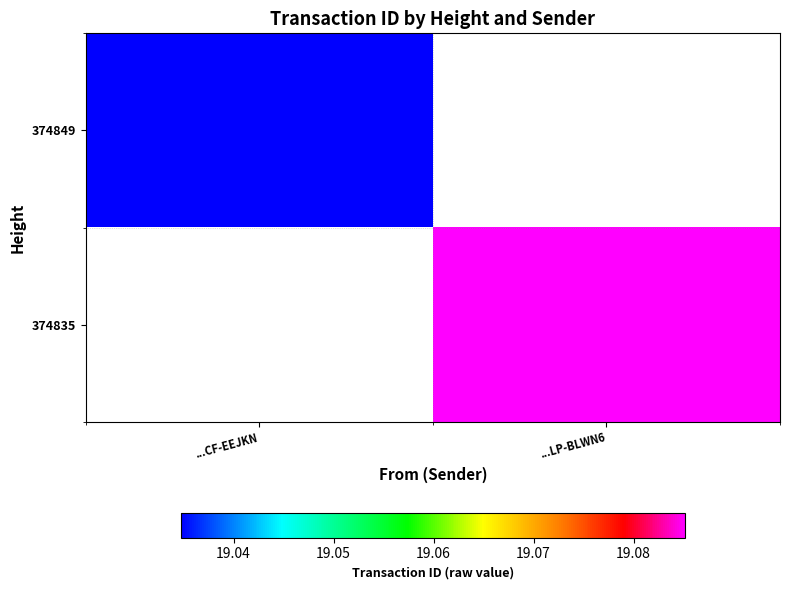

At how many categories does at least one series exceed 19?

2